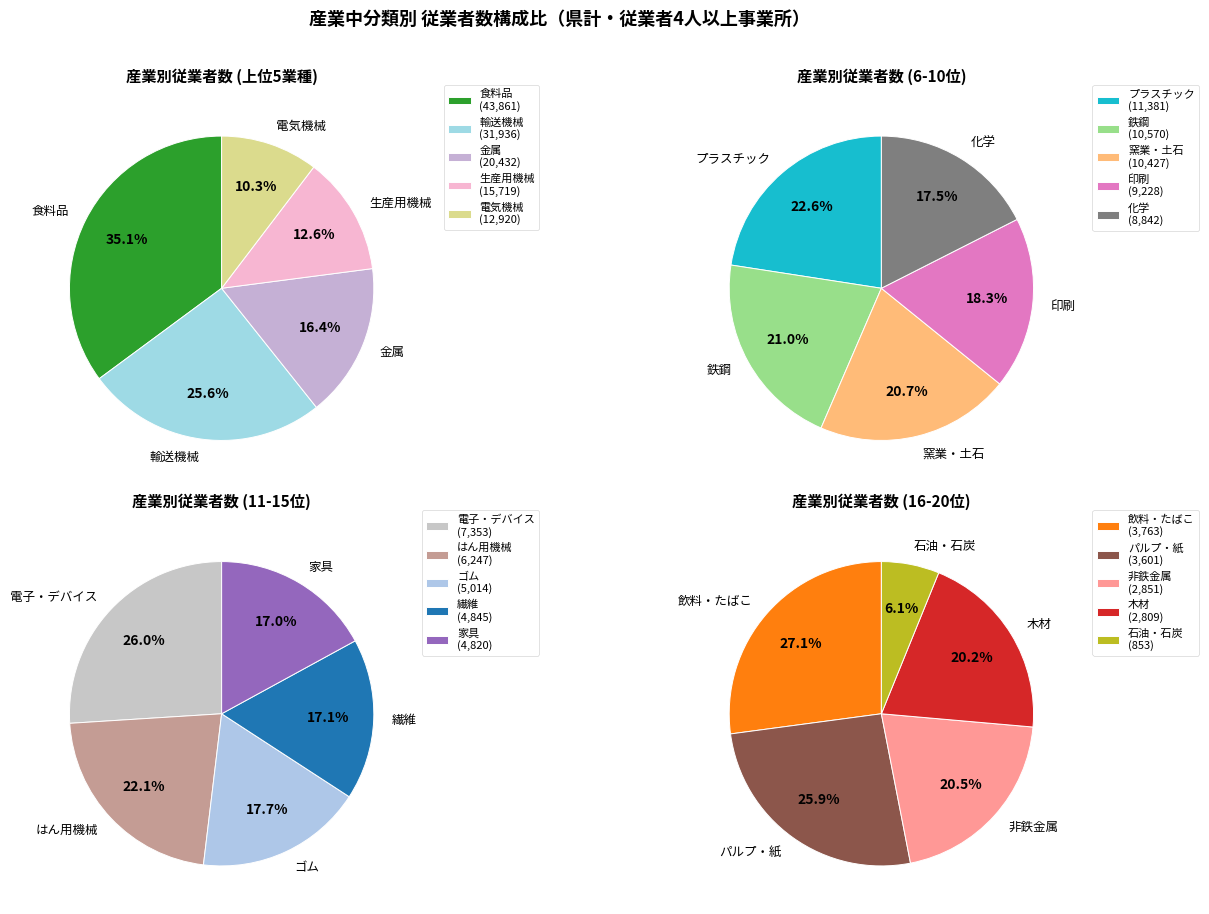

To the nearest percent, what portion does 食料品 represent?

20%